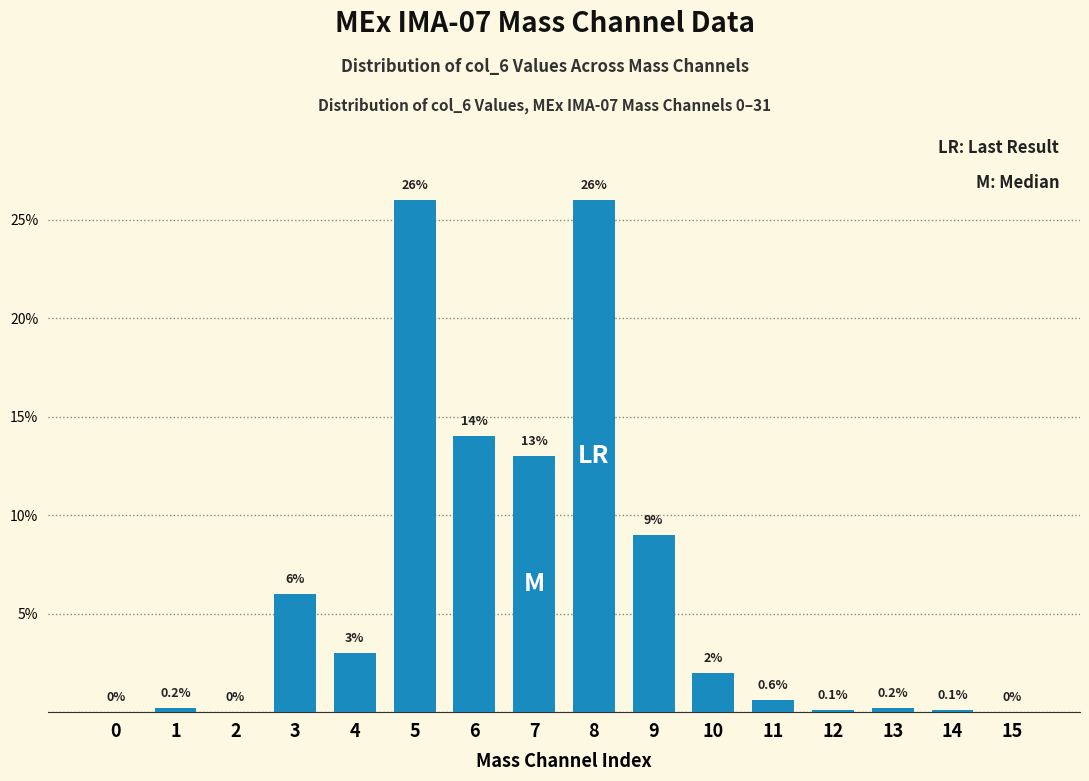

Reading left to right, extract all data points from this chart.

0=0.0	1=0.2	2=0.0	3=6.0	4=3.0	5=26.0	6=14.0	7=13.0	8=26.0	9=9.0	10=2.0	11=0.6	12=0.1	13=0.2	14=0.1	15=0.0